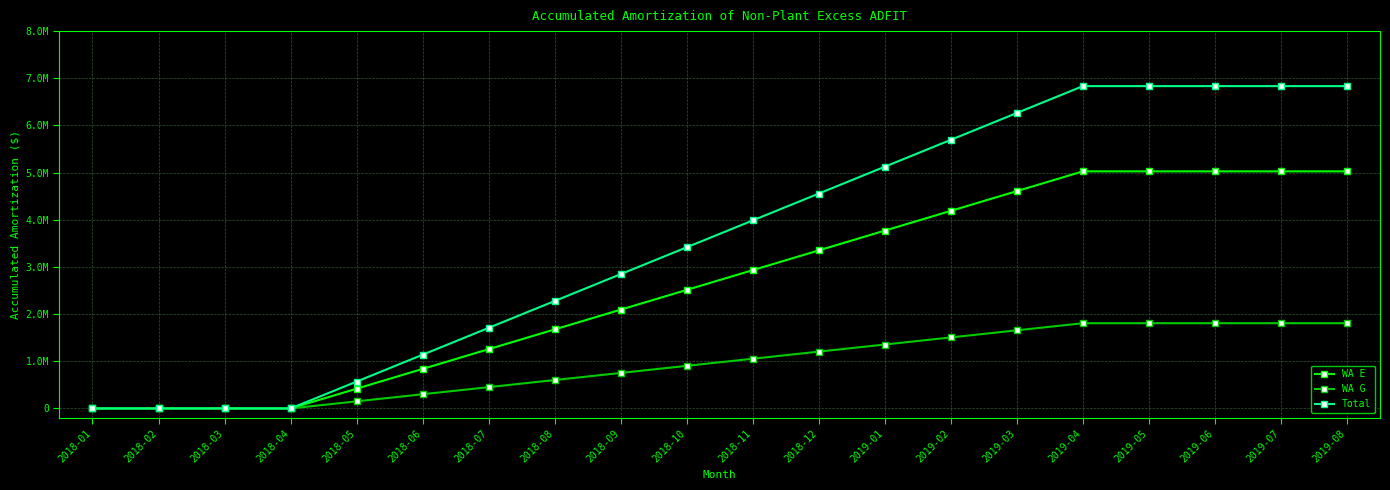

Does the chart have visible grid lines?

Yes